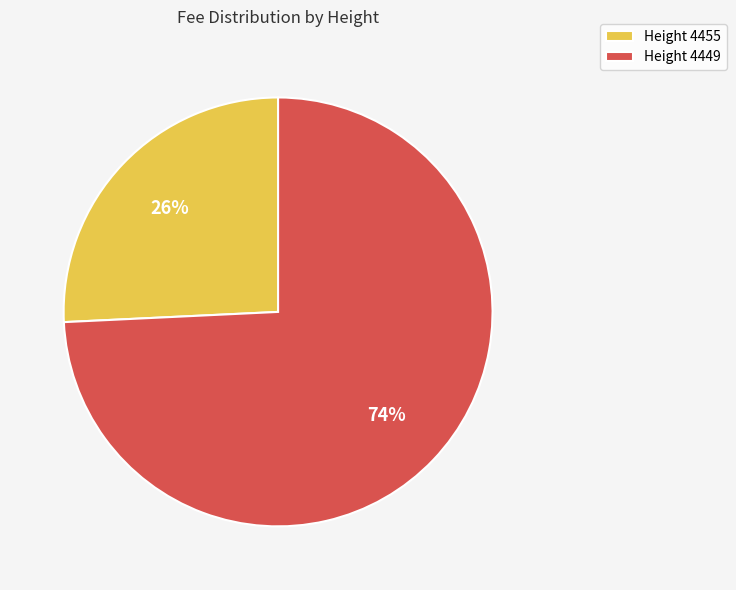

What percentage is the Height 4449 slice, to the nearest percent?

74%